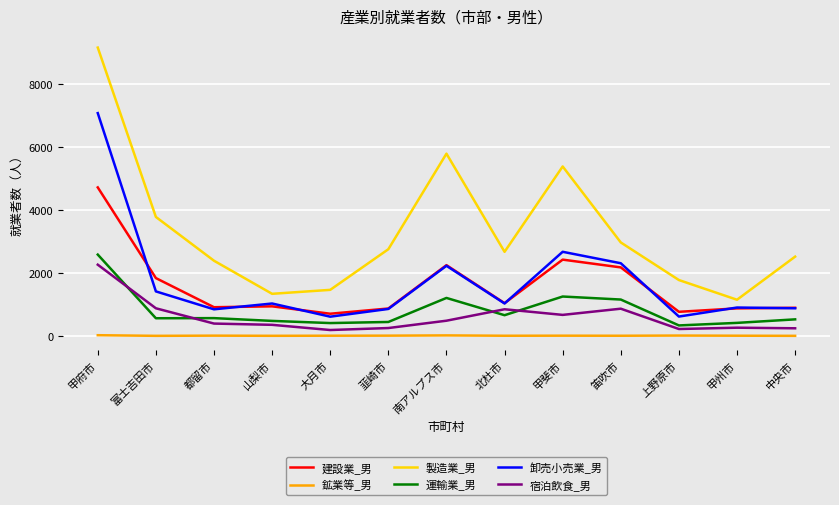

What position from the right is 韮崎市?

8